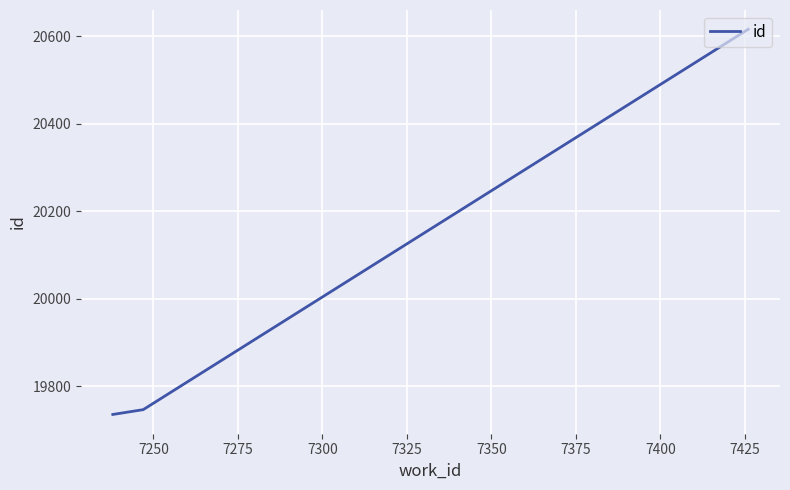

What is the difference between the maximum and minimum values?

880